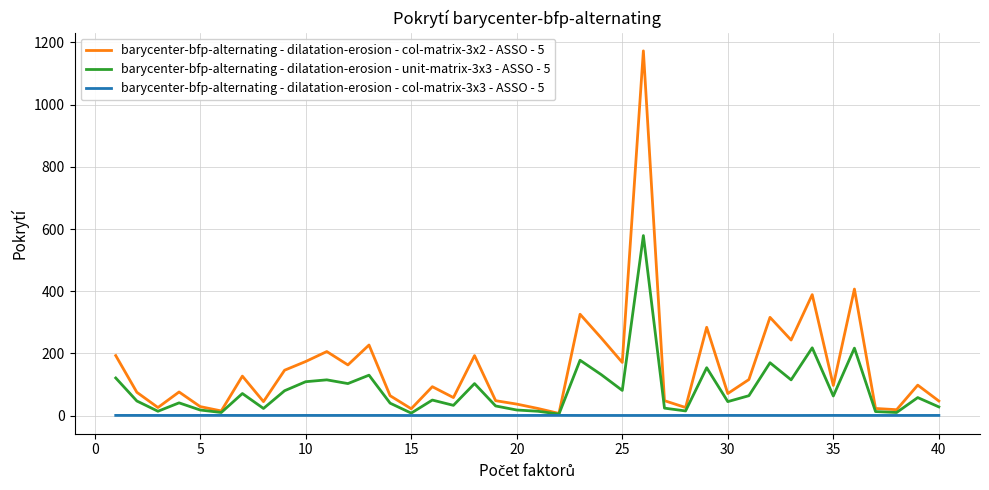

Rank the series by their average value, from highest to lowest.

barycenter-bfp-alternating - dilatation-erosion - col-matrix-3x2 - ASSO - 5, barycenter-bfp-alternating - dilatation-erosion - unit-matrix-3x3 - ASSO - 5, barycenter-bfp-alternating - dilatation-erosion - col-matrix-3x3 - ASSO - 5